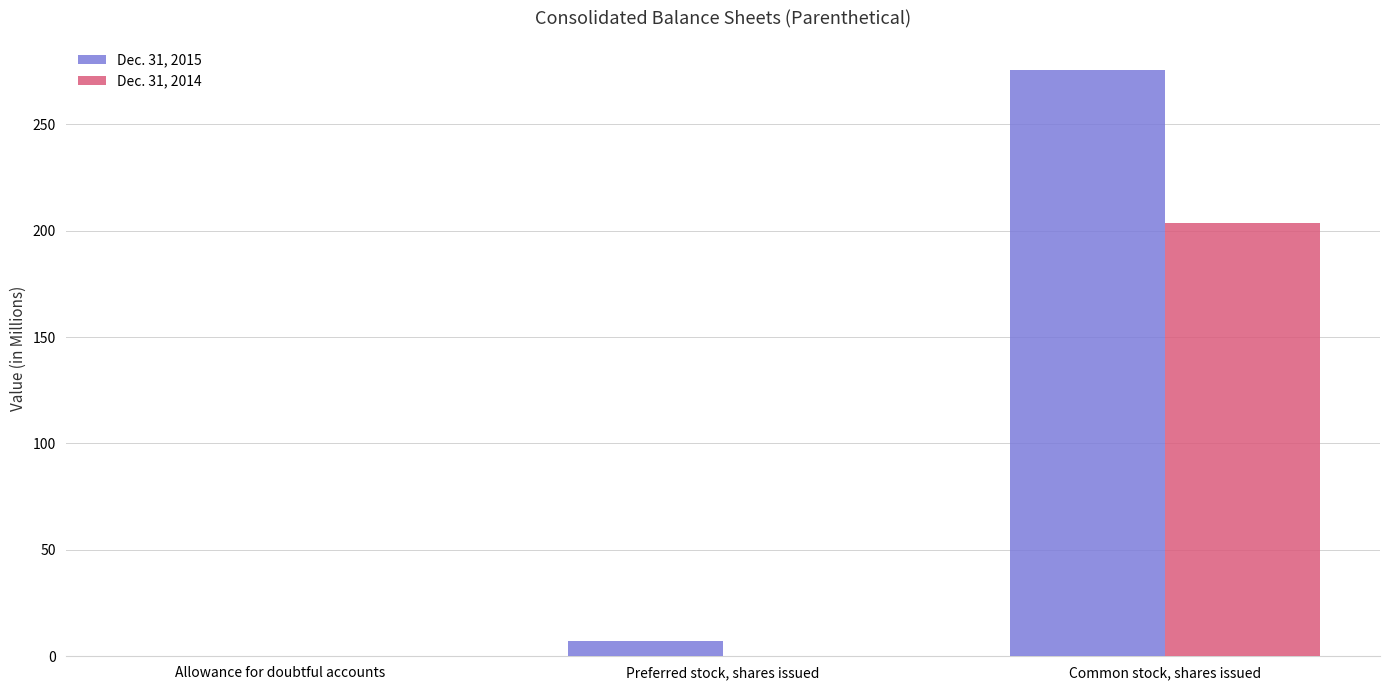

What is the maximum value shown in the chart?

275.4